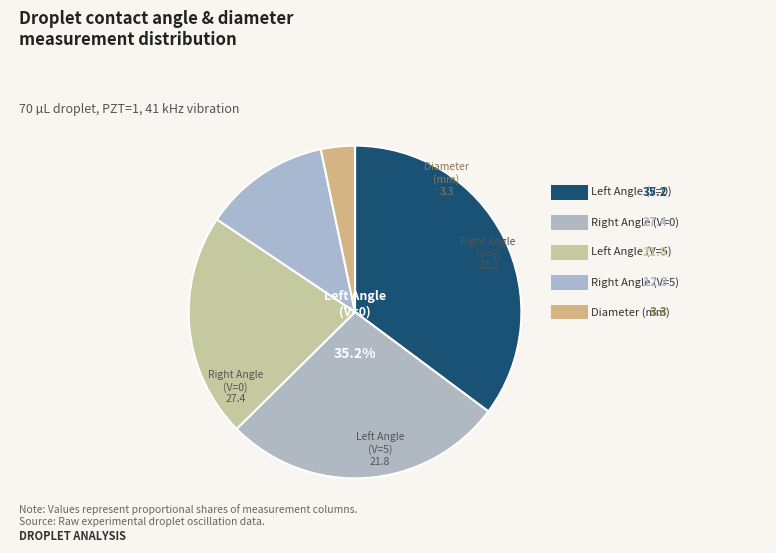

True or false: Diameter (mm) accounts for 11% of the total.

False